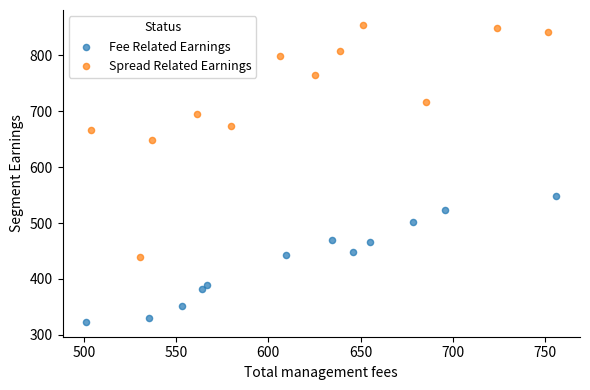

Which series reaches the maximum Y coordinate?

Spread Related Earnings